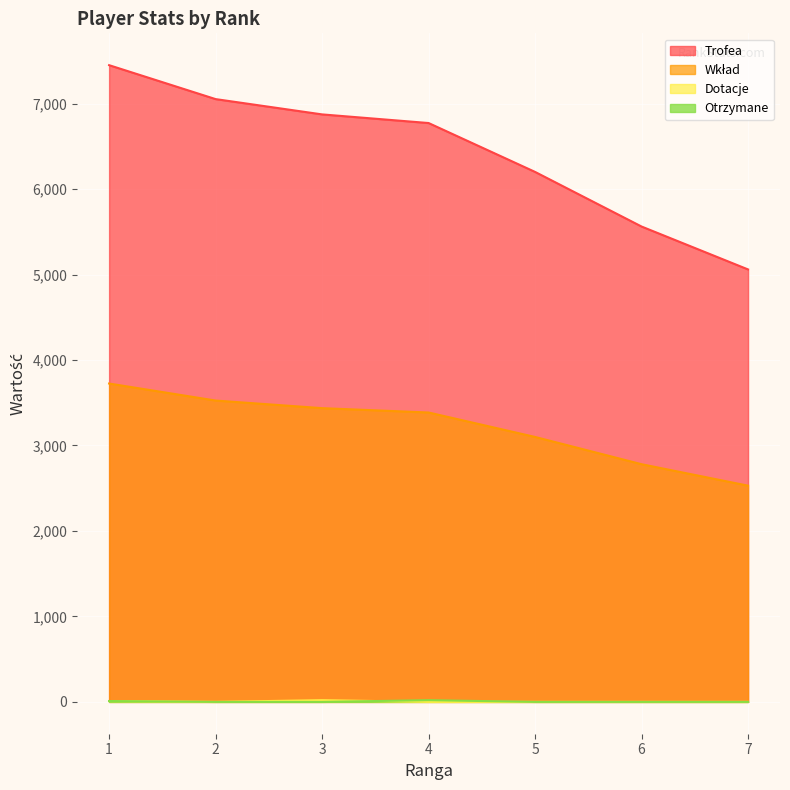

Is the value of Otrzymane at 3 greater than the value of Trofea at 6?

No